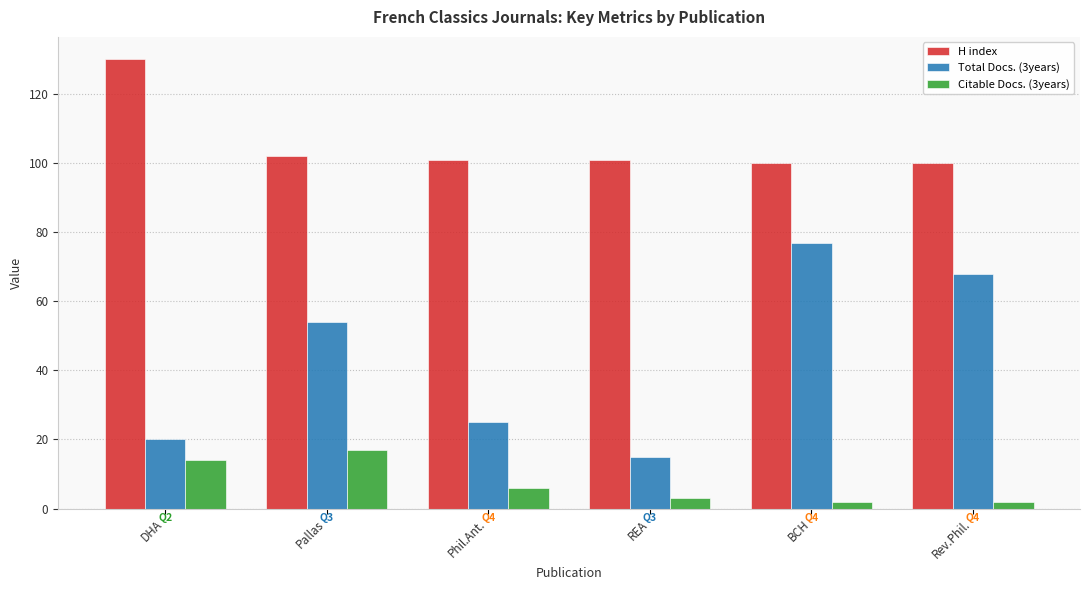

What are all the series names shown in the legend?

H index, Total Docs. (3years), Citable Docs. (3years)